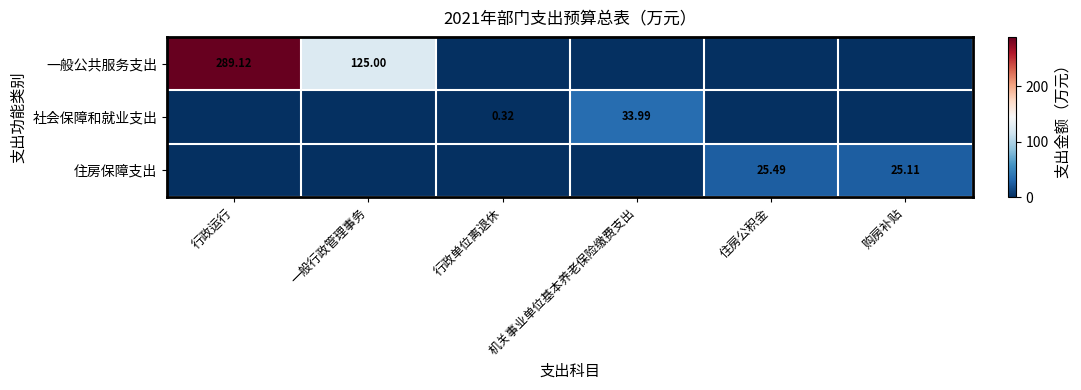

What is the greatest value displayed?

289.1